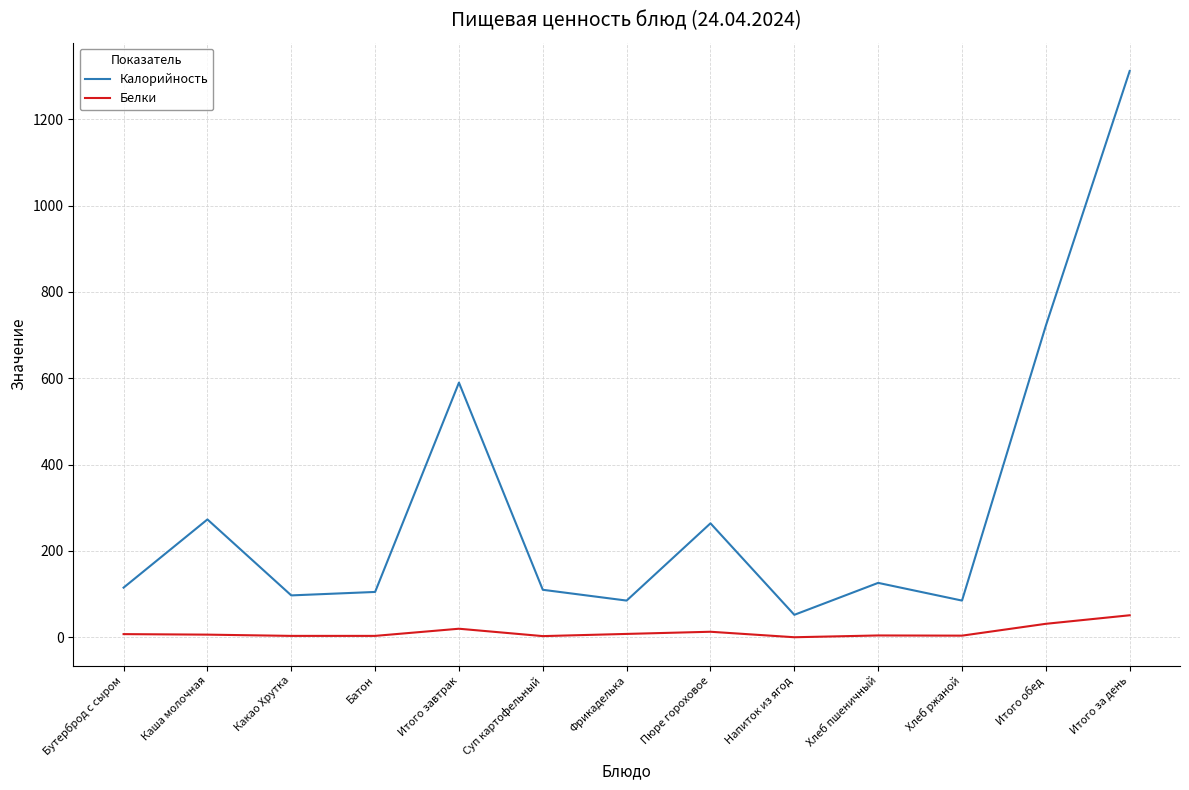

What are all the series names shown in the legend?

Калорийность, Белки